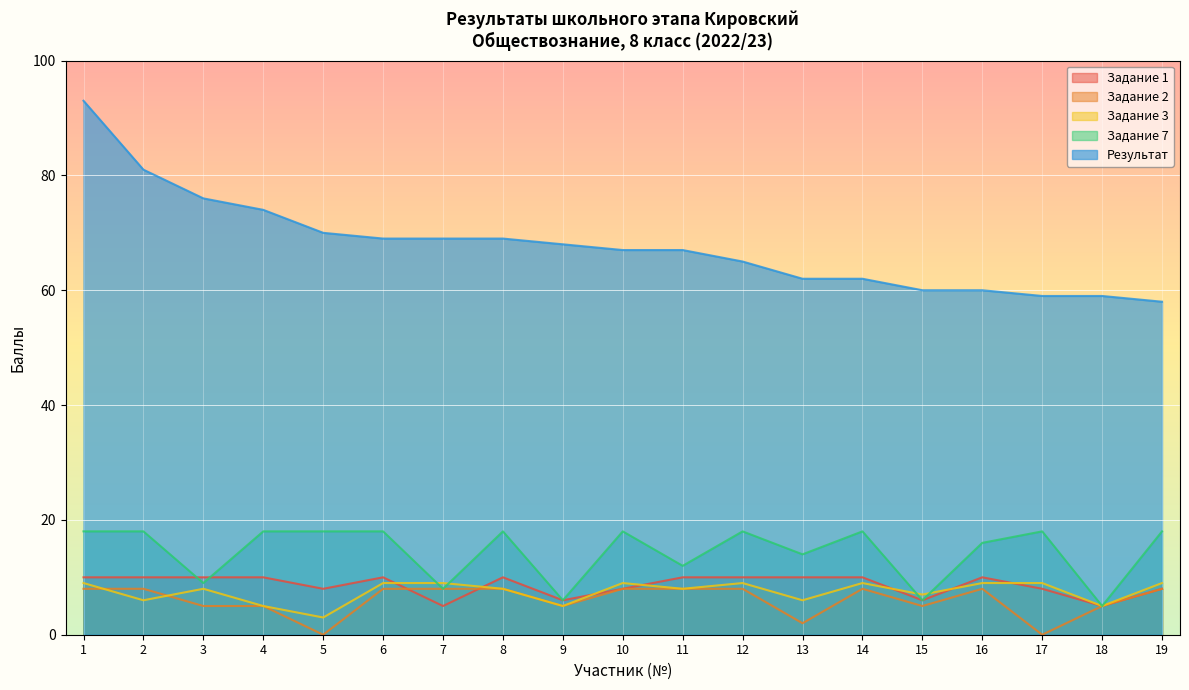

Reading left to right, transcribe all the data shown in this chart.

Задание 1: 1=10	2=10	3=10	4=10	5=8	6=10	7=5	8=10	9=6	10=8	11=10	12=10	13=10	14=10	15=6	16=10	17=8	18=5	19=8
Задание 2: 1=8	2=8	3=5	4=5	5=0	6=8	7=8	8=8	9=5	10=8	11=8	12=8	13=2	14=8	15=5	16=8	17=0	18=5	19=8
Задание 3: 1=9	2=6	3=8	4=5	5=3	6=9	7=9	8=8	9=5	10=9	11=8	12=9	13=6	14=9	15=7	16=9	17=9	18=5	19=9
Задание 7: 1=18	2=18	3=9	4=18	5=18	6=18	7=8	8=18	9=6	10=18	11=12	12=18	13=14	14=18	15=6	16=16	17=18	18=5	19=18
Результат: 1=93	2=81	3=76	4=74	5=70	6=69	7=69	8=69	9=68	10=67	11=67	12=65	13=62	14=62	15=60	16=60	17=59	18=59	19=58